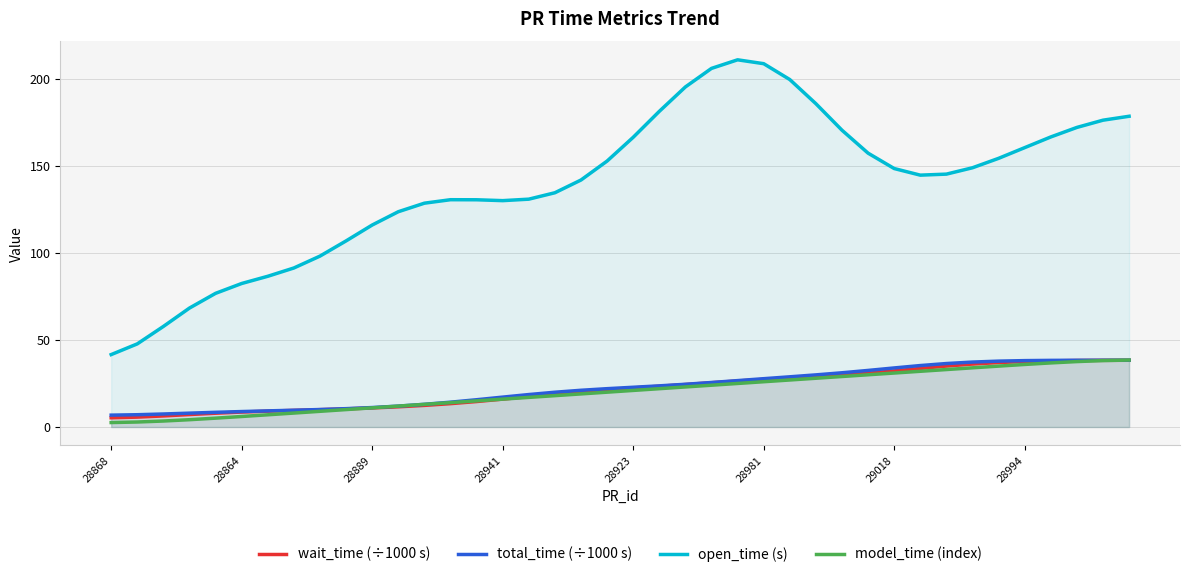

Does the chart display data point markers on the line(s)?

No